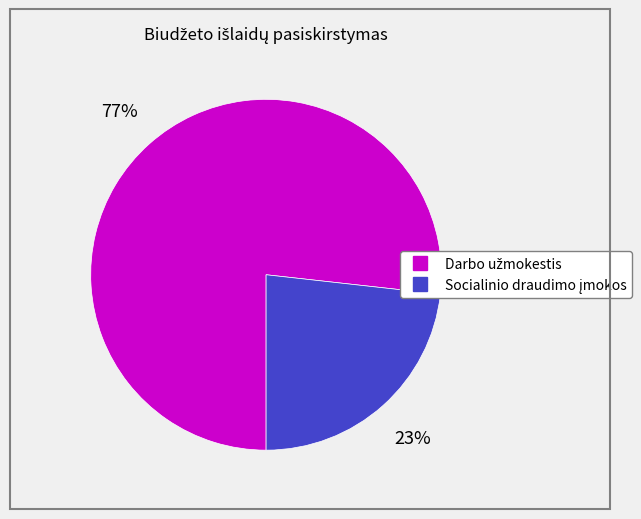

To the nearest percent, what is the average slice percentage?

50%